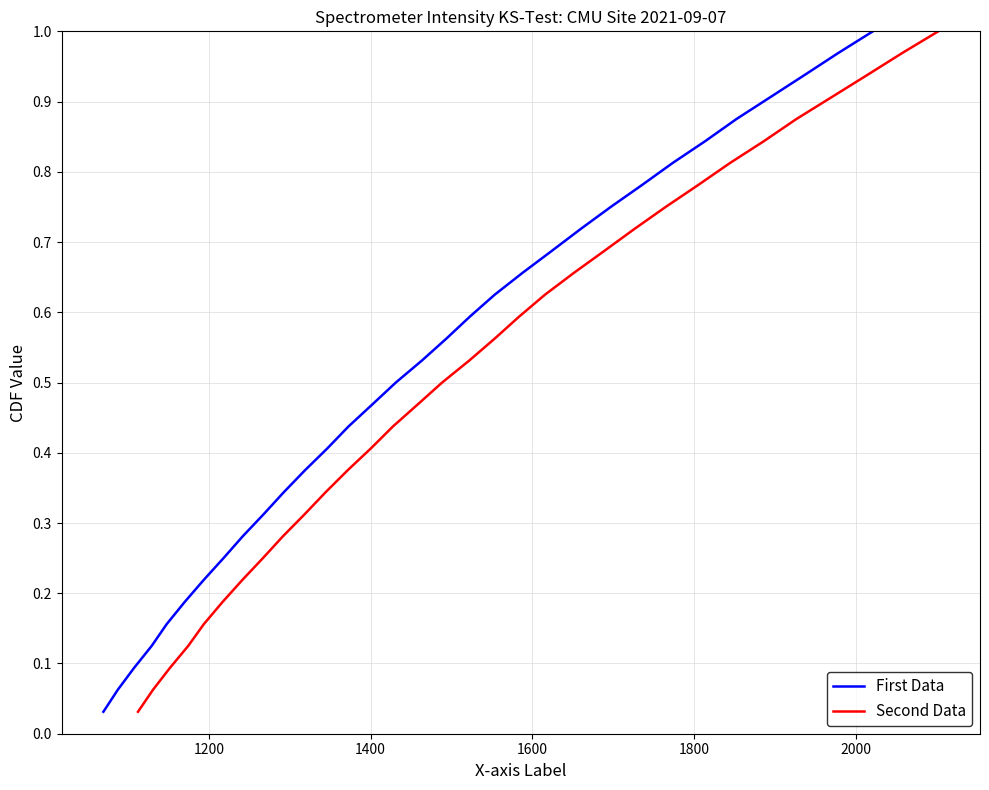

Rank the series by their maximum value, from highest to lowest.

First Data, Second Data